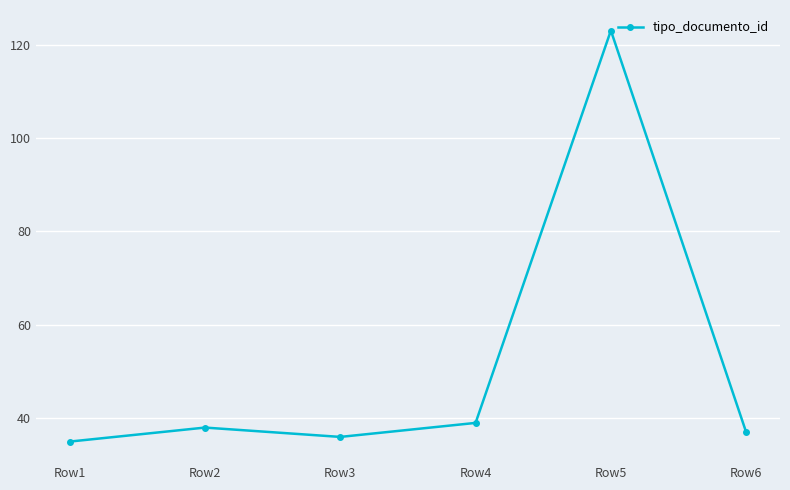

At which label is the value closest to 79?

Row4